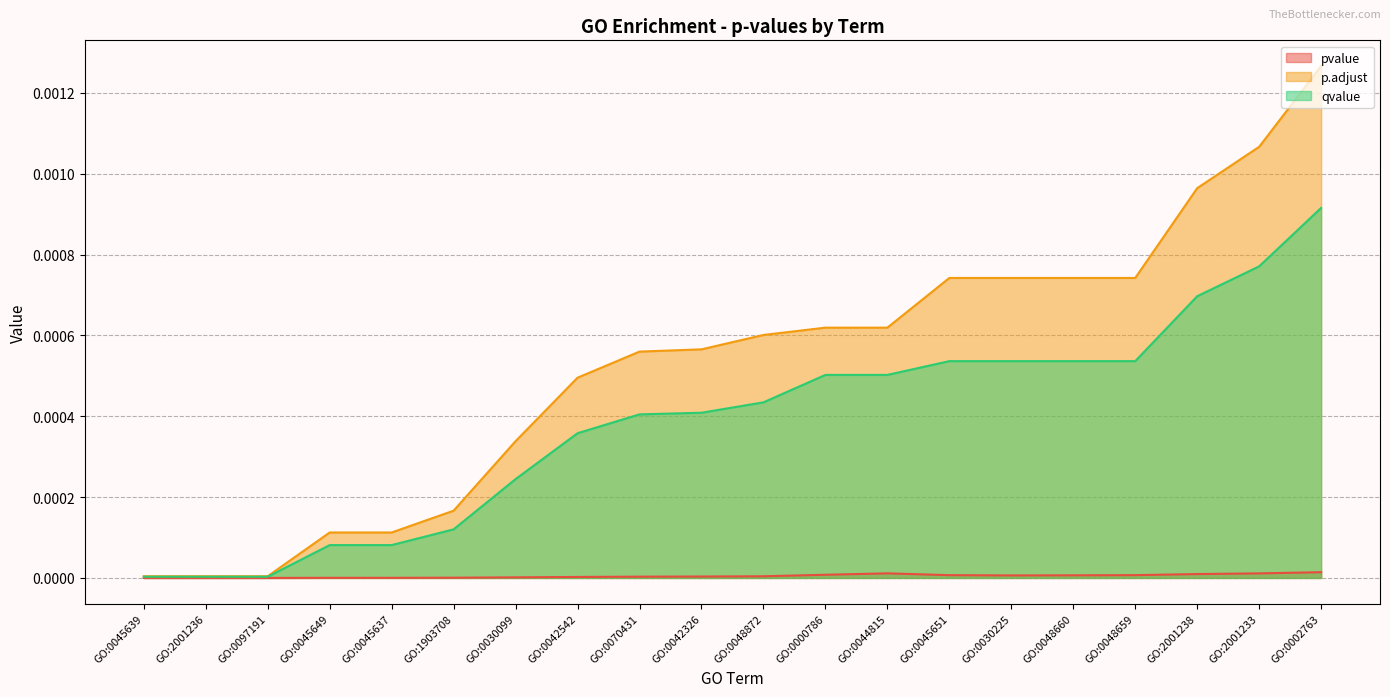

Which series has the largest total across all categories?

p.adjust